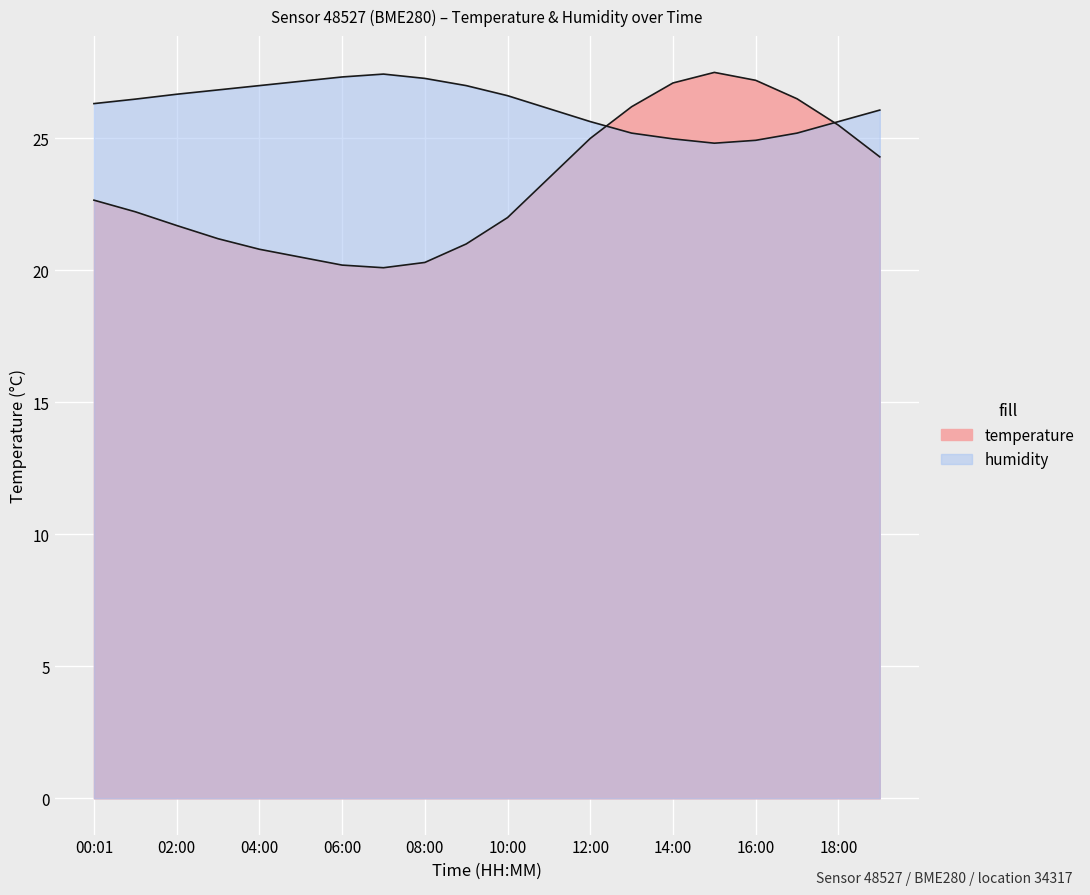

What is the difference between the temperature values at 01:00 and 05:00?

1.7